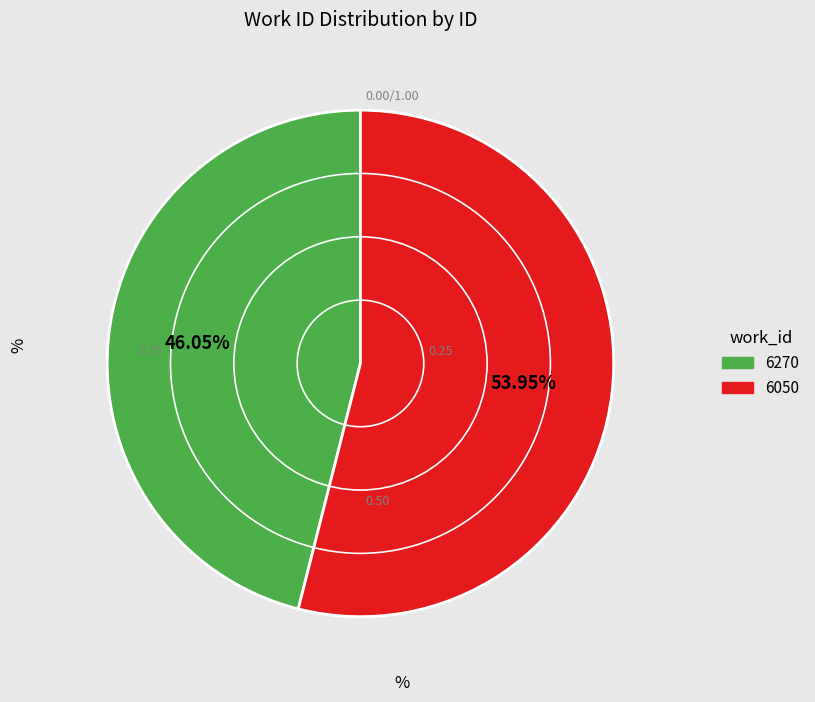

Which category has the smallest portion of the pie?

6270